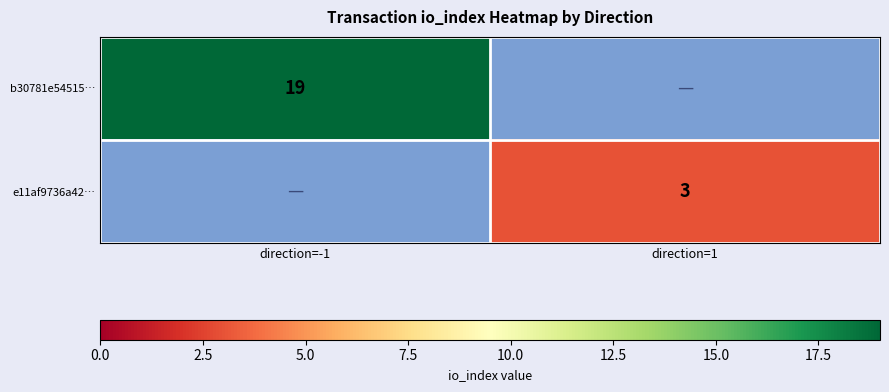

The e11af9736a42… series shows 3 at direction=1. True or false?

True